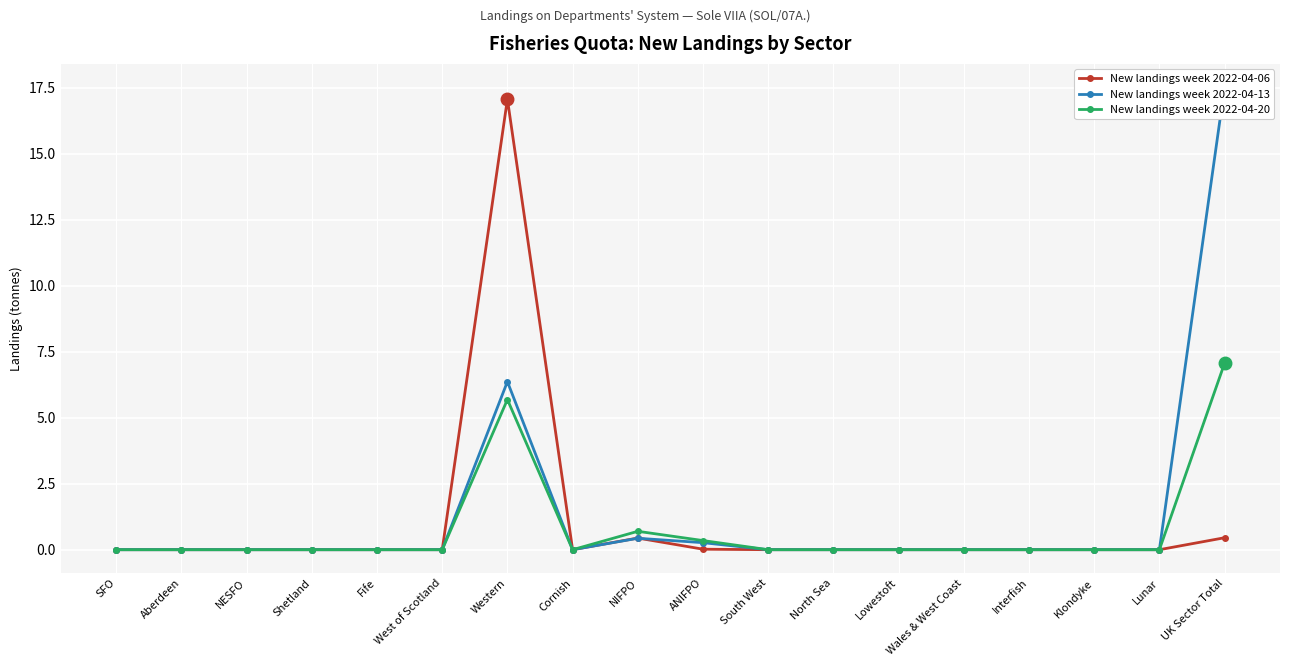

Is it true that New landings week 2022-04-06 equals 11.6 at Lowestoft?

False